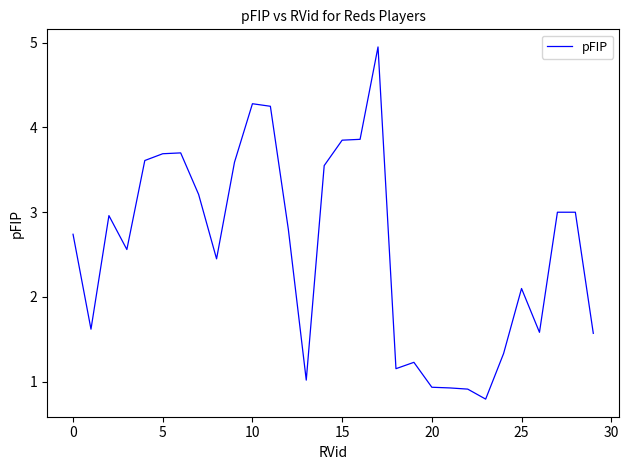

At which label is the value closest to 2?

25